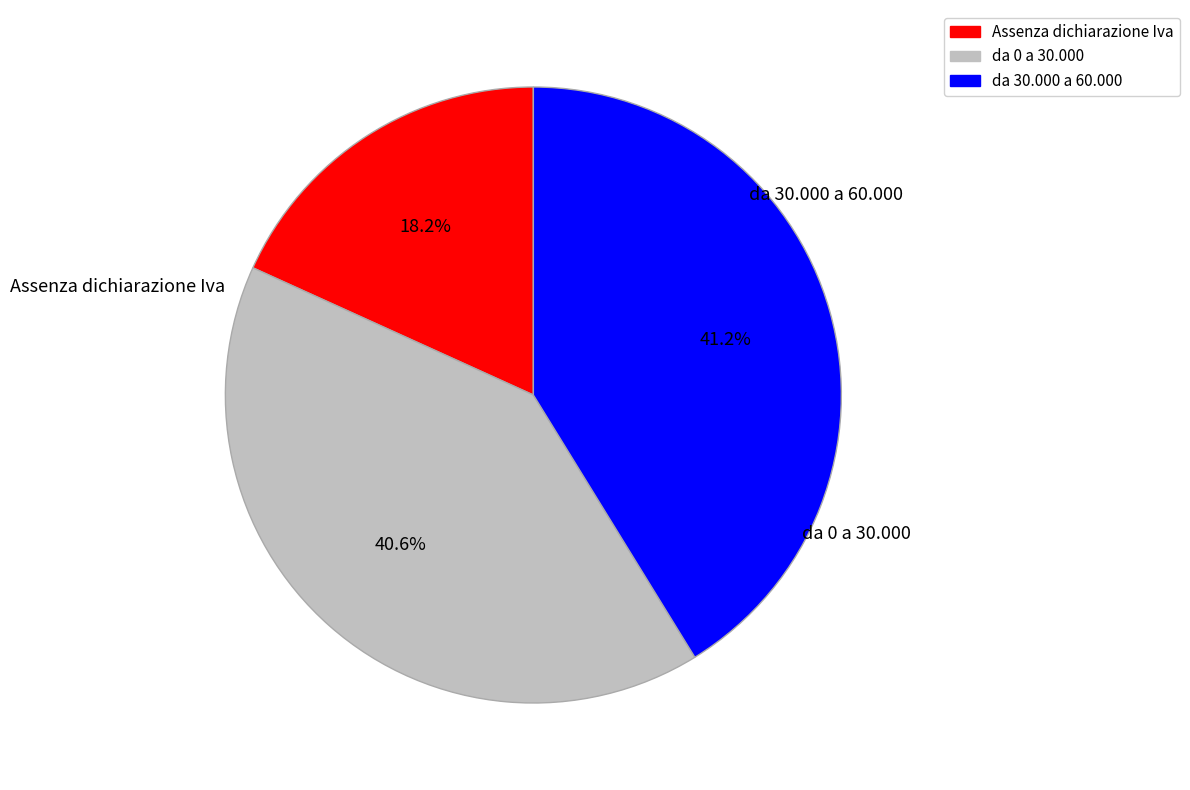

Is there any slice that represents more than half of the pie?

No